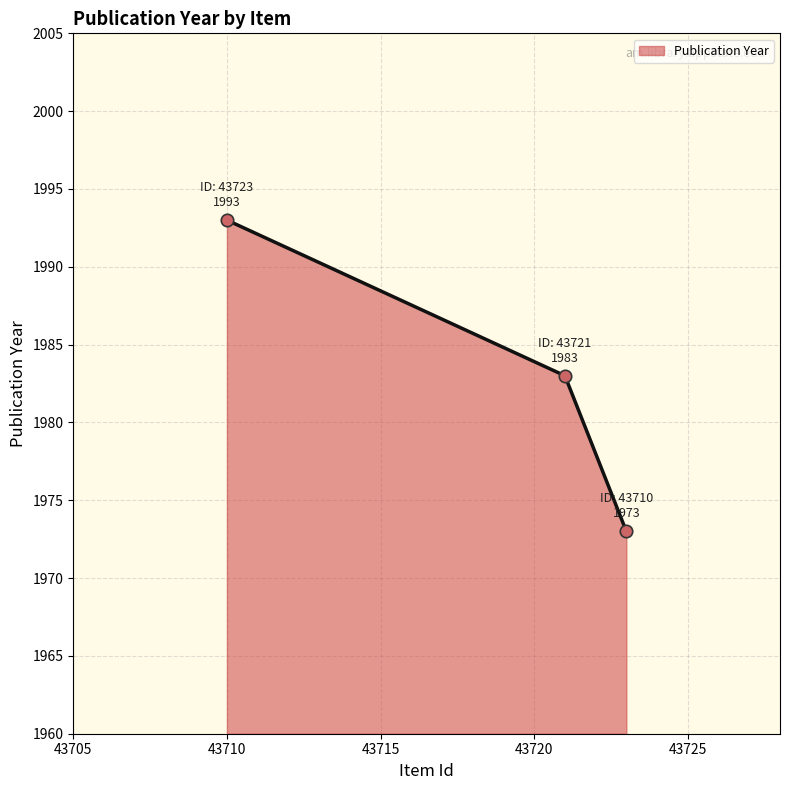

What is the difference between the maximum and second lowest values?

10